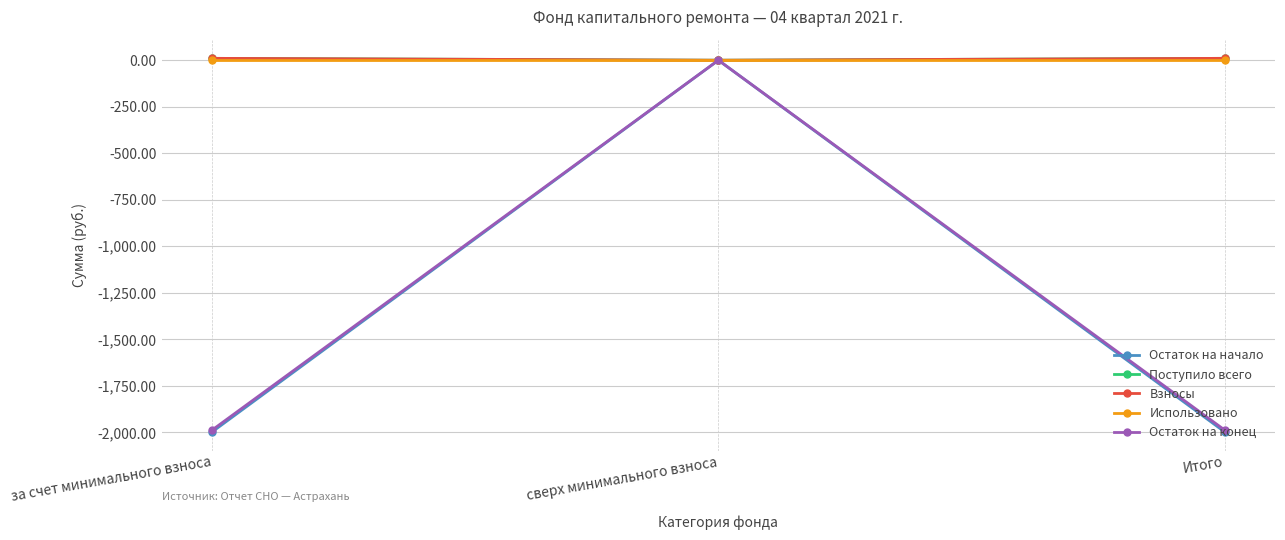

What position from the left is Итого?

3